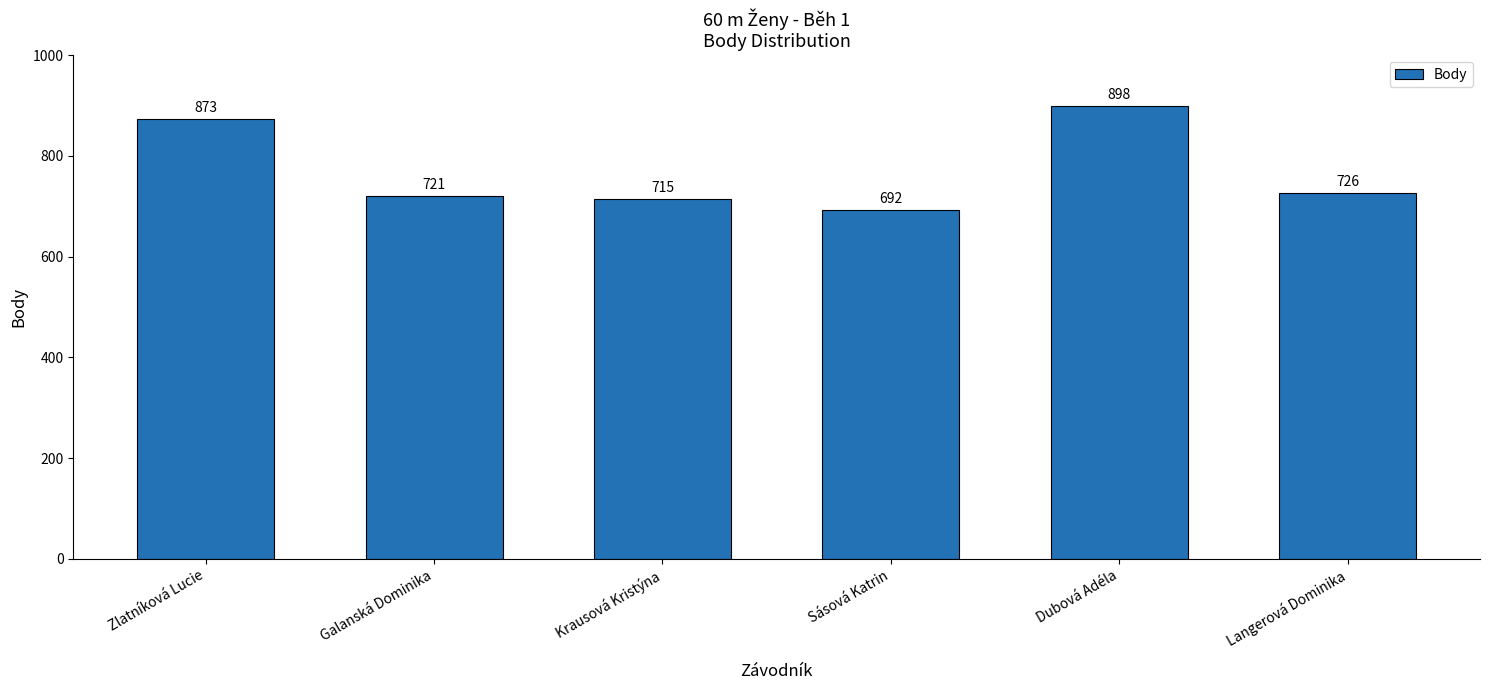

True or false: the data shows 721 at Galanská Dominika.

True